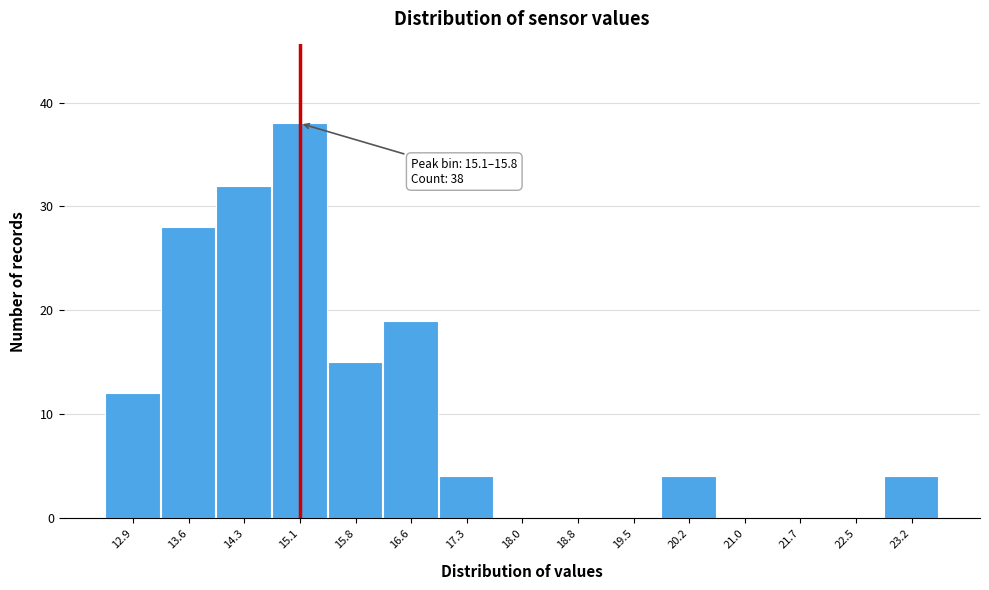

What is the sum of all values?

156